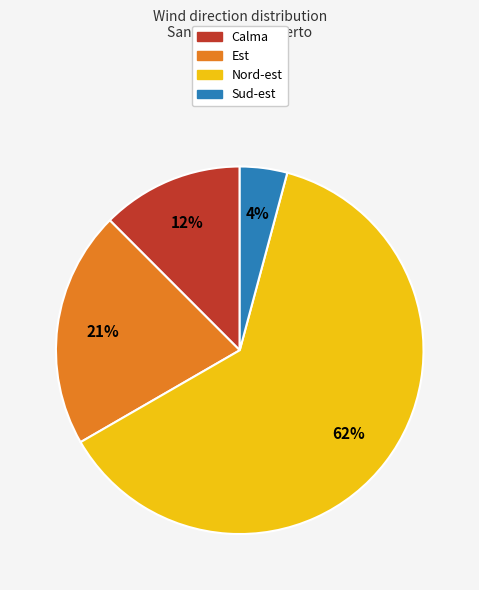

To the nearest percent, what portion does Nord-est represent?

62%